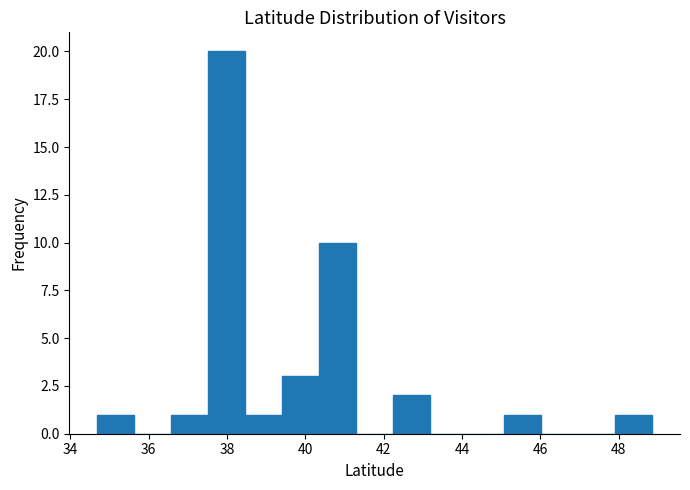

Reading left to right, transcribe this chart: for each bar, give the range it covers on the x-axis and its height. Neither the bar edges nor the heights are printed on the chart, so give them approximately, as read against the axes.

34.6 to 35.6: 1
35.6 to 36.6: 0
36.6 to 37.6: 1
37.6 to 38.4: 20
38.4 to 39.4: 1
39.4 to 40.4: 3
40.4 to 41.4: 10
41.4 to 42.2: 0
42.2 to 43.2: 2
43.2 to 44.2: 0
44.2 to 45.0: 0
45.0 to 46.0: 1
46.0 to 47.0: 0
47.0 to 48.0: 0
48.0 to 48.8: 1